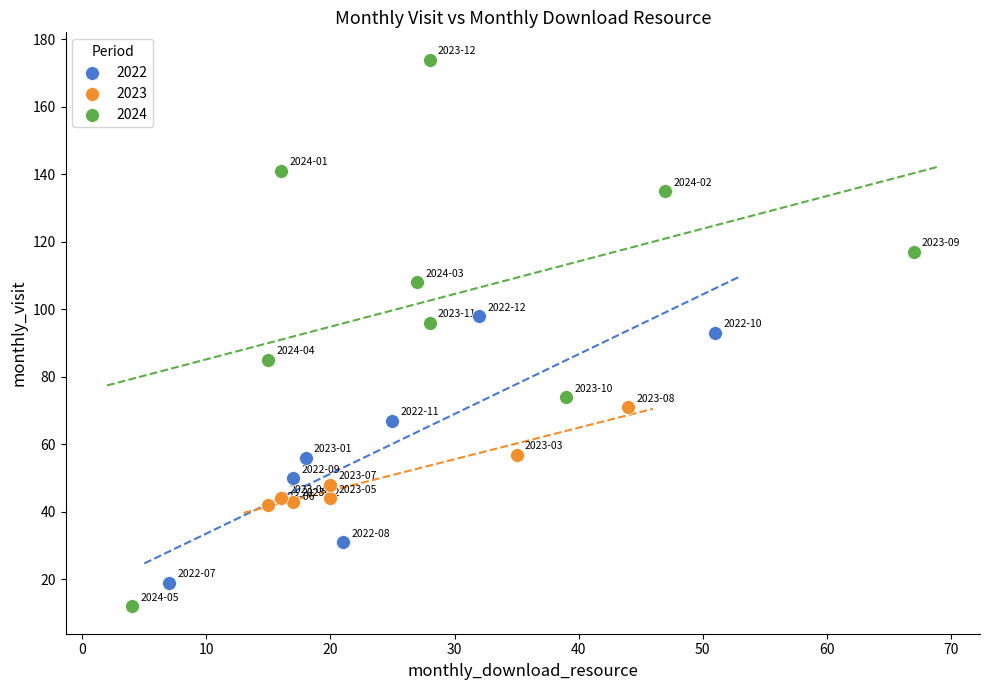

What are all the series names shown in the legend?

2022, 2023, 2024